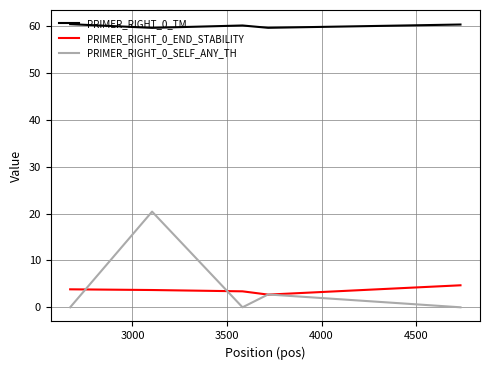

List the series in order of their peak value, highest first.

PRIMER_RIGHT_0_TM, PRIMER_RIGHT_0_SELF_ANY_TH, PRIMER_RIGHT_0_END_STABILITY